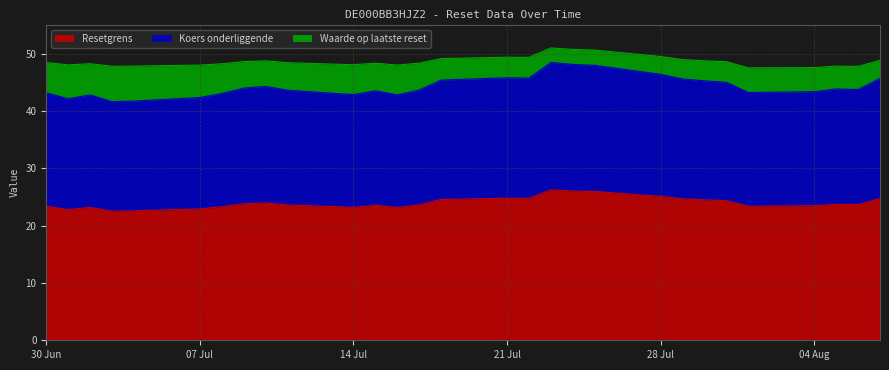

What is the total value across all series at 04 Aug?

47.6